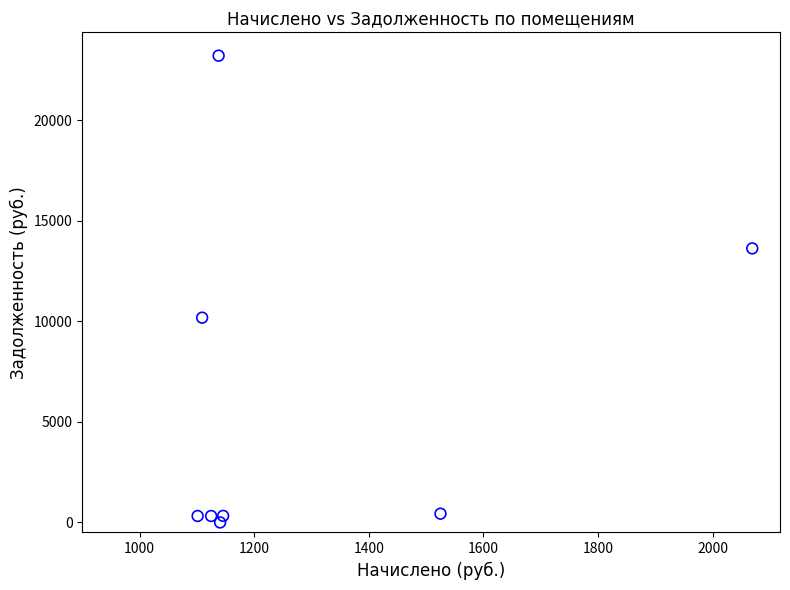

What Y value in the scatter plot is closest to 11612?

10188.1